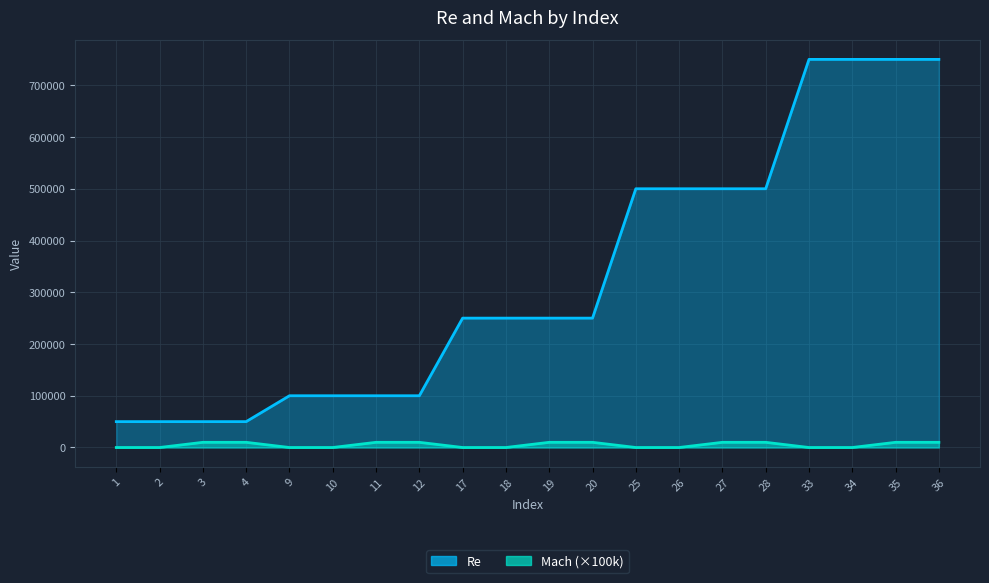

What is the sum of the Re values at 2 and 9?

150000